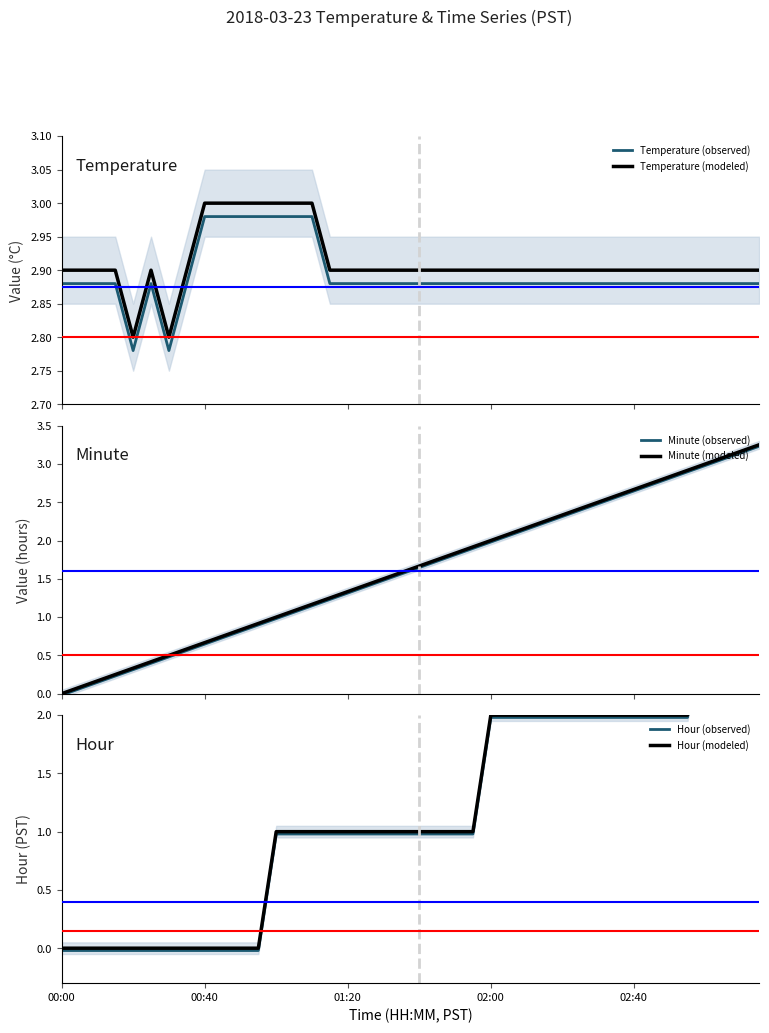

At which category is the sum across all series the highest?

39